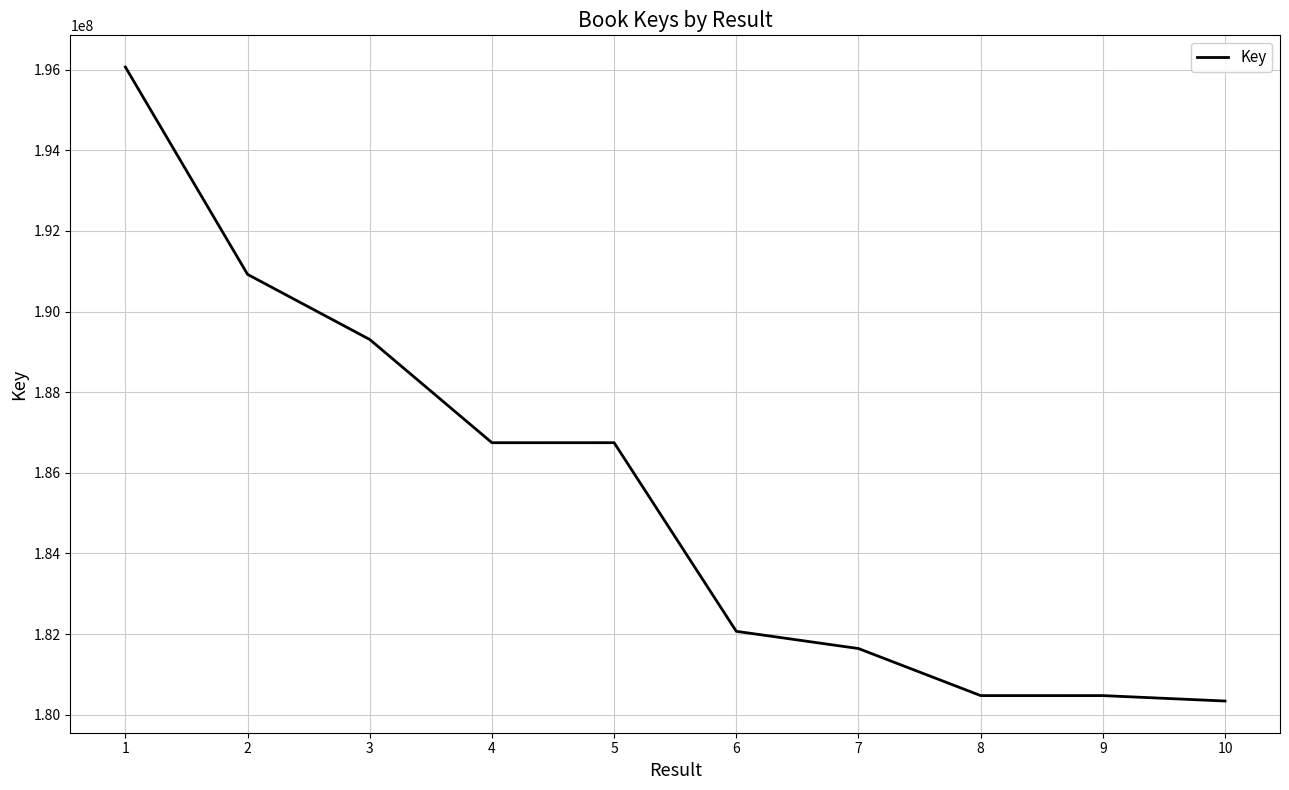

What is the minimum value shown in the chart?

180341144